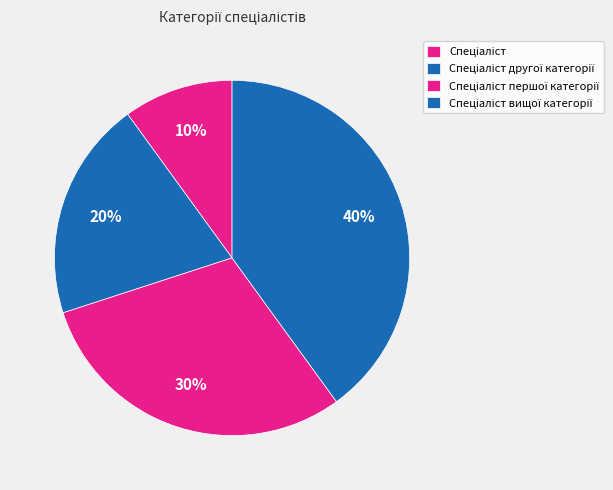

How many segments does this pie chart have?

4